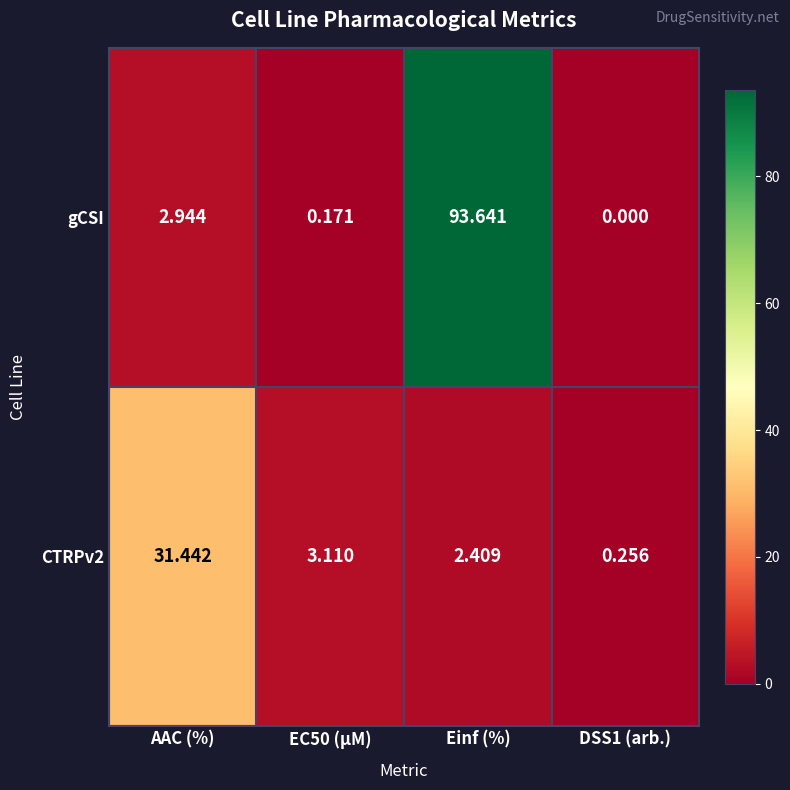

At how many categories does at least one series exceed 2?

3